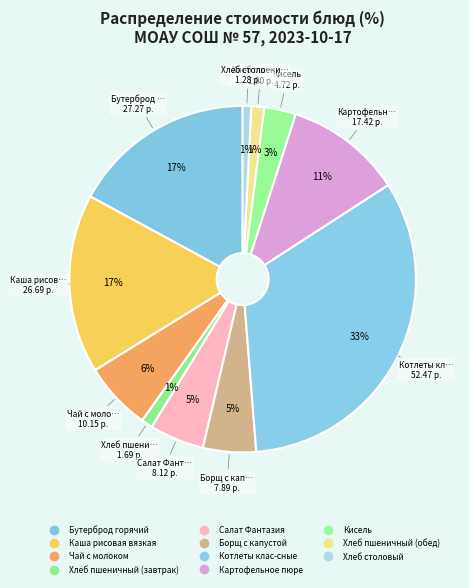

How many slices are in this pie chart?

11